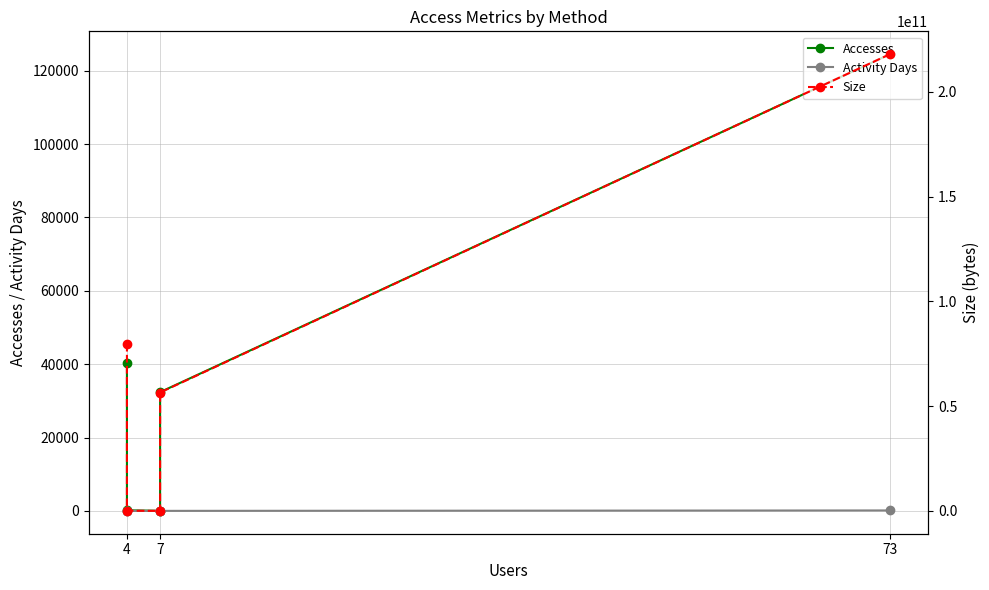

True or false: Accesses has a value of 66034 at 4.

False